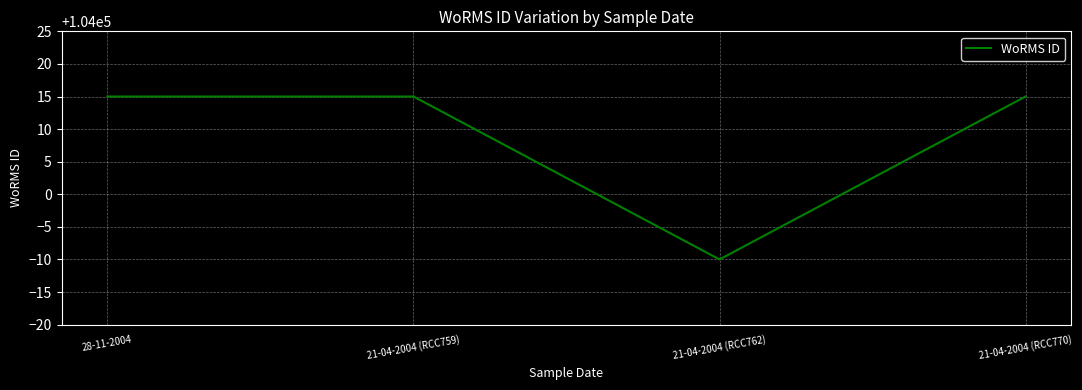

At which label is the value closest to 104002?

21-04-2004 (RCC762)